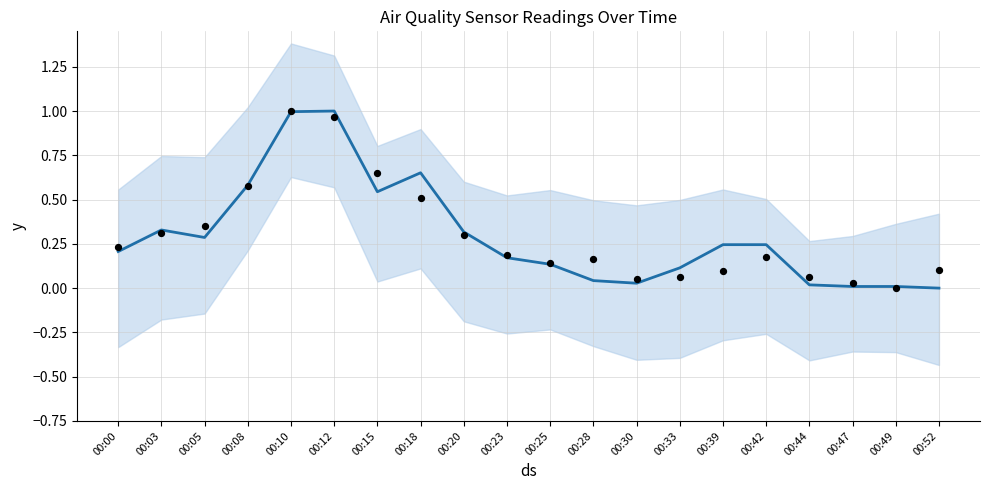

Is the value of SDS_P1 at 00:10 greater than the value of SDS_P2 at 00:30?

Yes